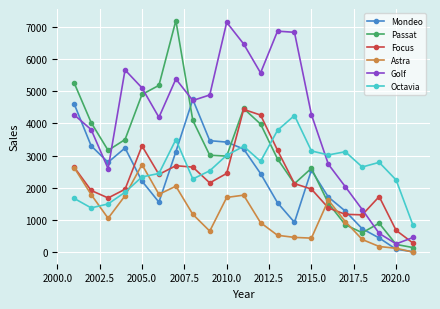

Which series ends up on top after the final intersection of Astra and Focus?

Focus